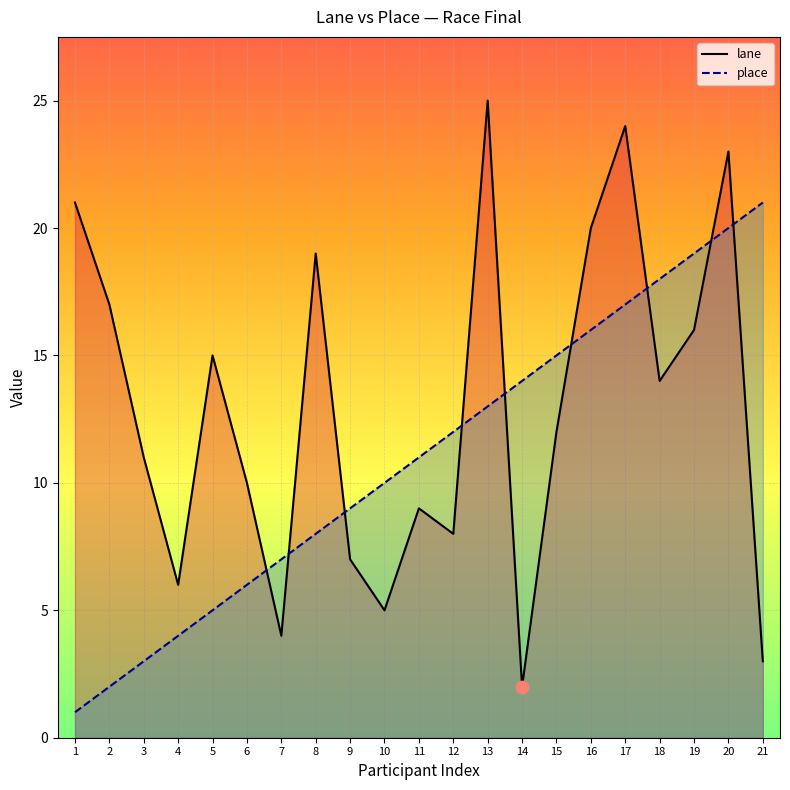

Which series has the largest Y range (max minus min)?

lane